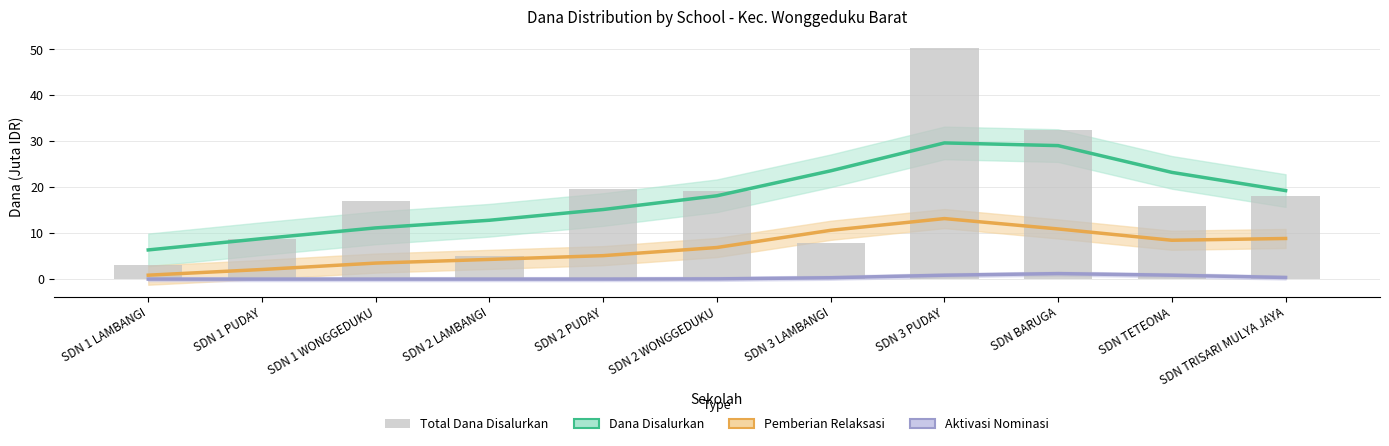

What position from the right is SDN 1 LAMBANGI?

11